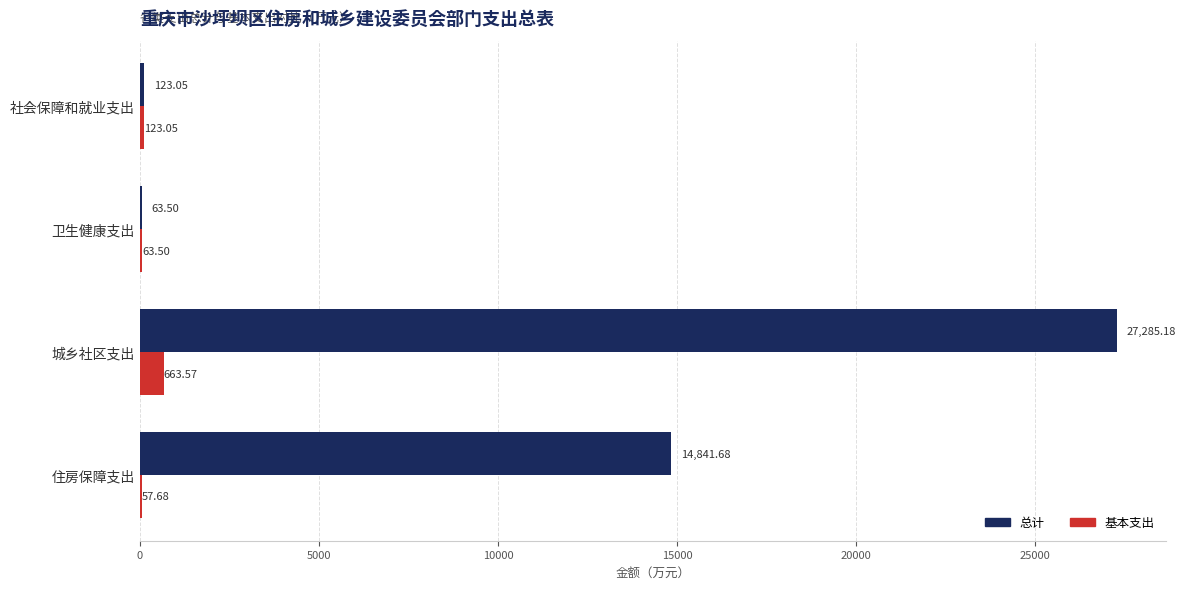

What is the sum of the 总计 values at 城乡社区支出 and 卫生健康支出?

27348.7